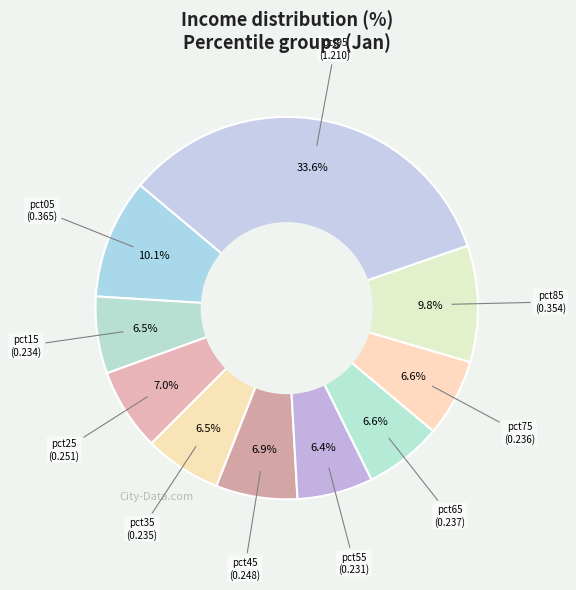

Is there a majority slice in this chart?

No